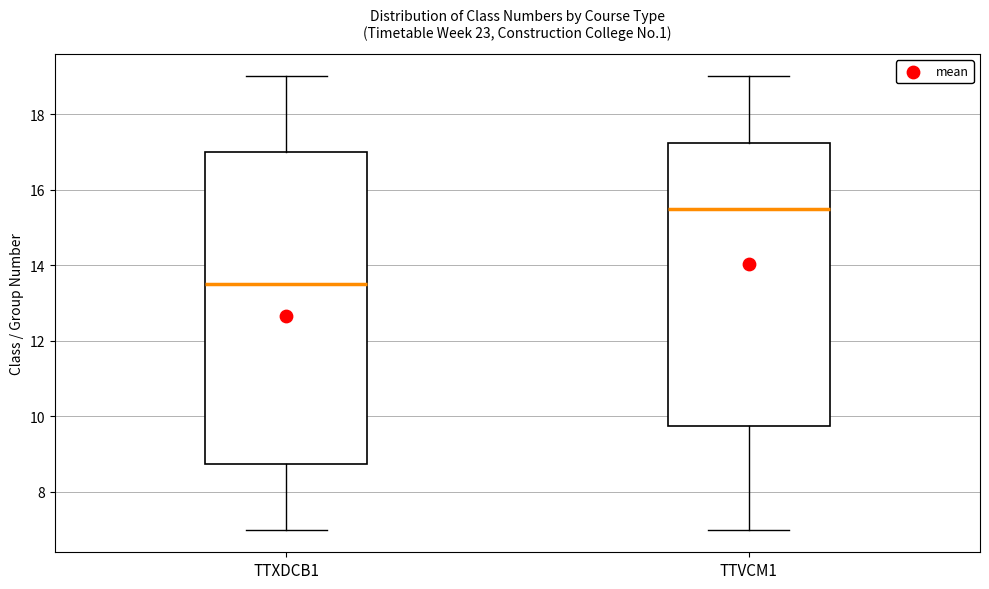

Which box is the tallest, from its lower edge to its upper edge?

TTXDCB1